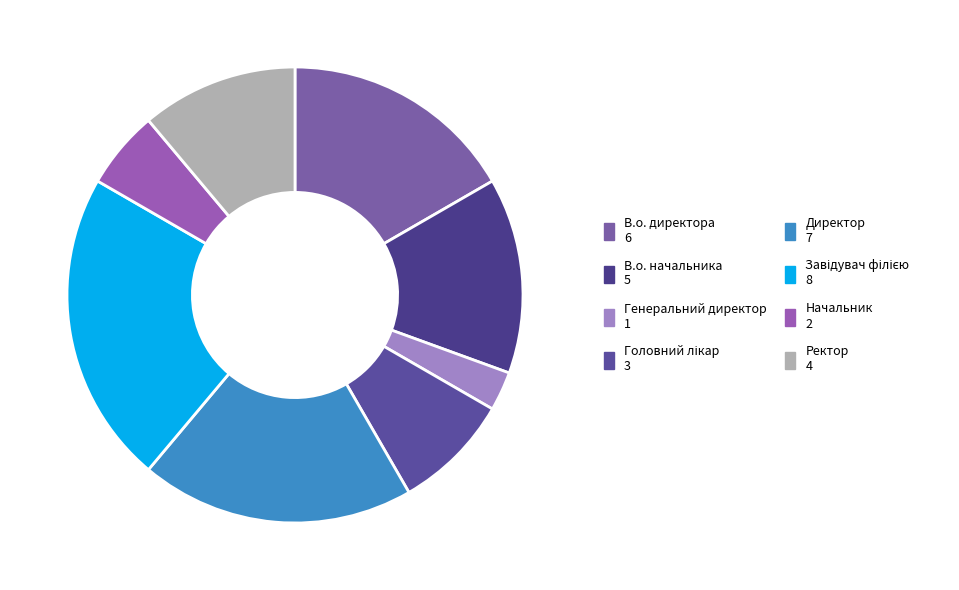

What percentage is the Начальник slice, to the nearest percent?

6%